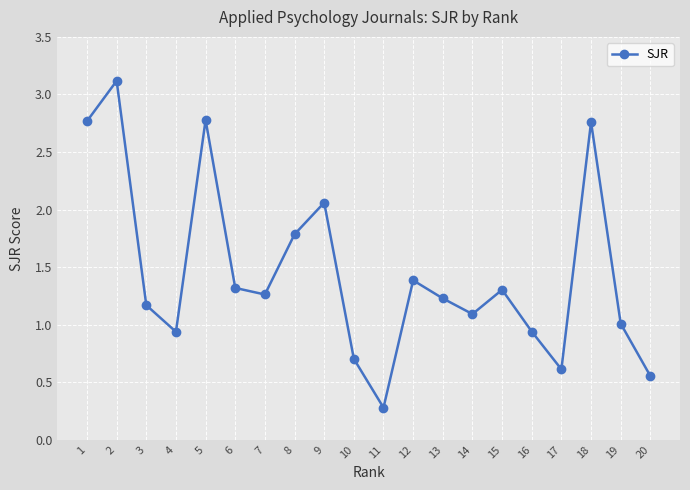

What is the sum of the values at 11 and 1?

3.0